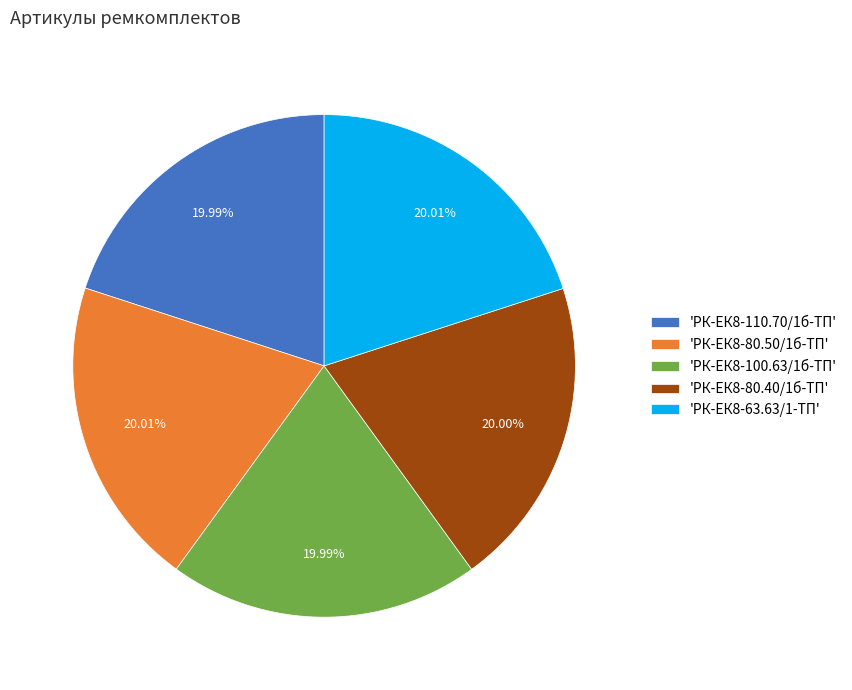

What is the ratio of the value at 'РК-ЕК8-80.40/1б-ТП' to the value at 'РК-ЕК8-110.70/1б-ТП'?

1.0